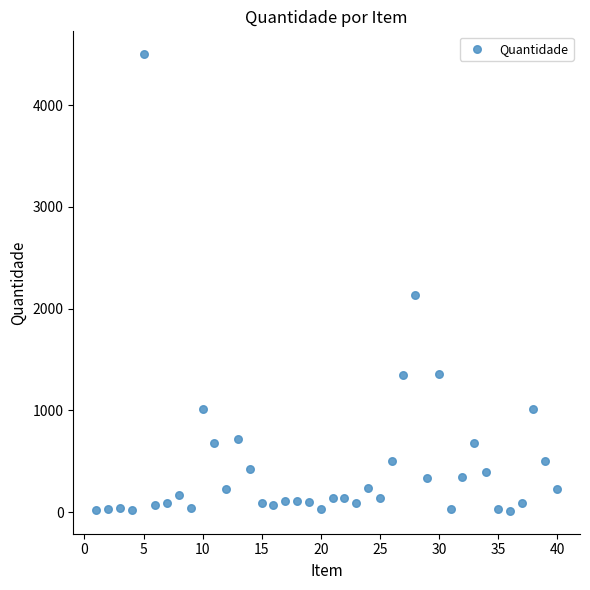

What is the range of X values (max minus min)?

39